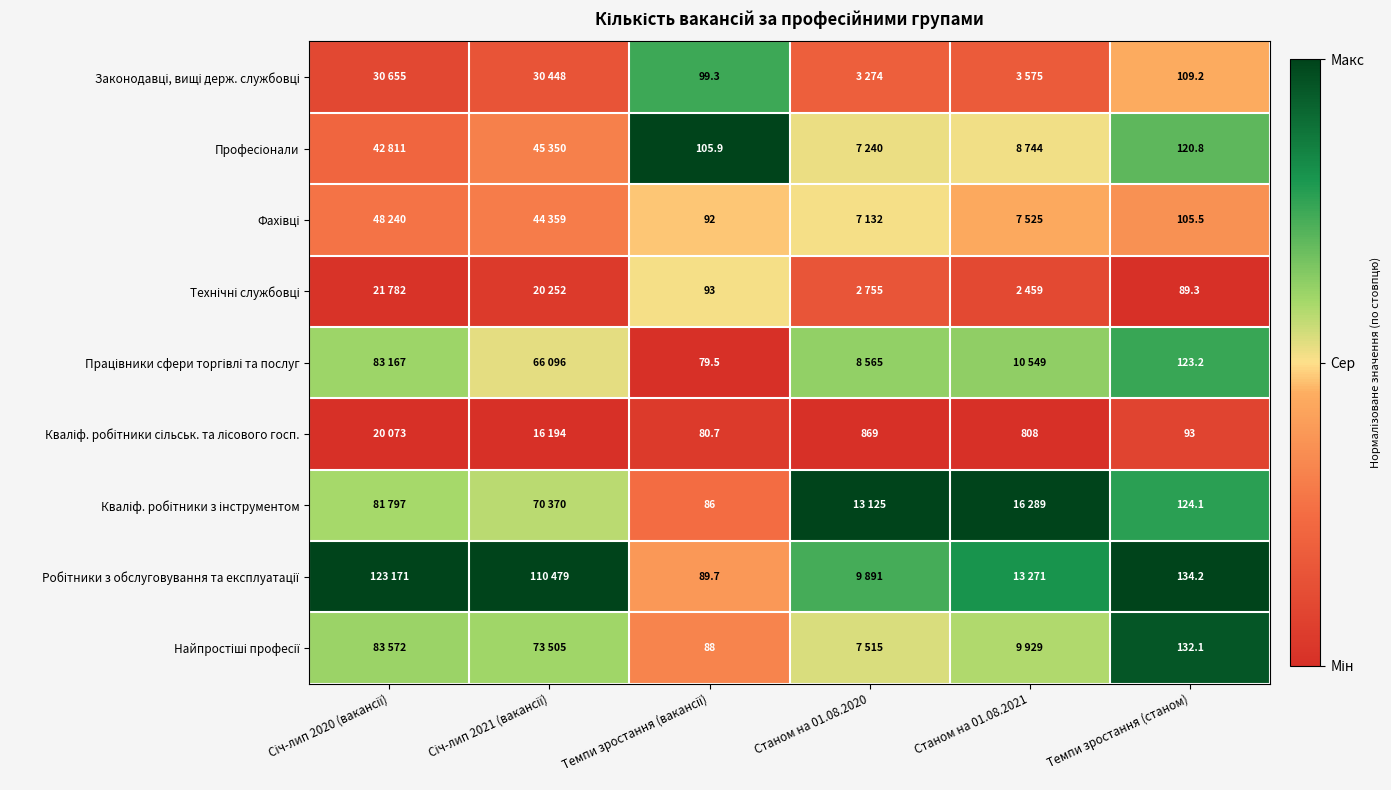

Is it true that Кваліф. робітники з інструментом equals 0.2 at Темпи зростання (станом)?

False